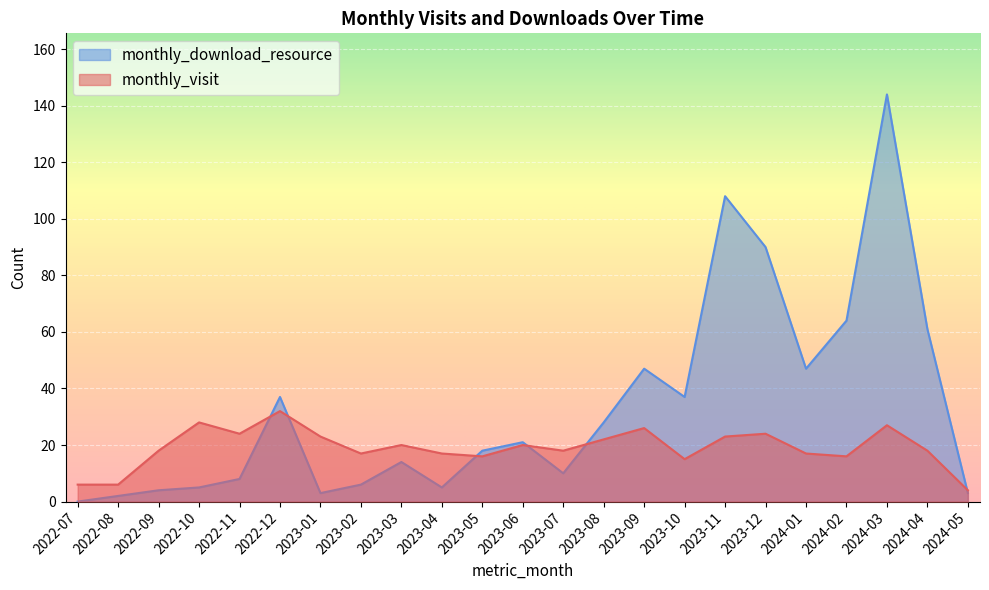

Is it true that monthly_visit equals 27 at 2024-03?

True